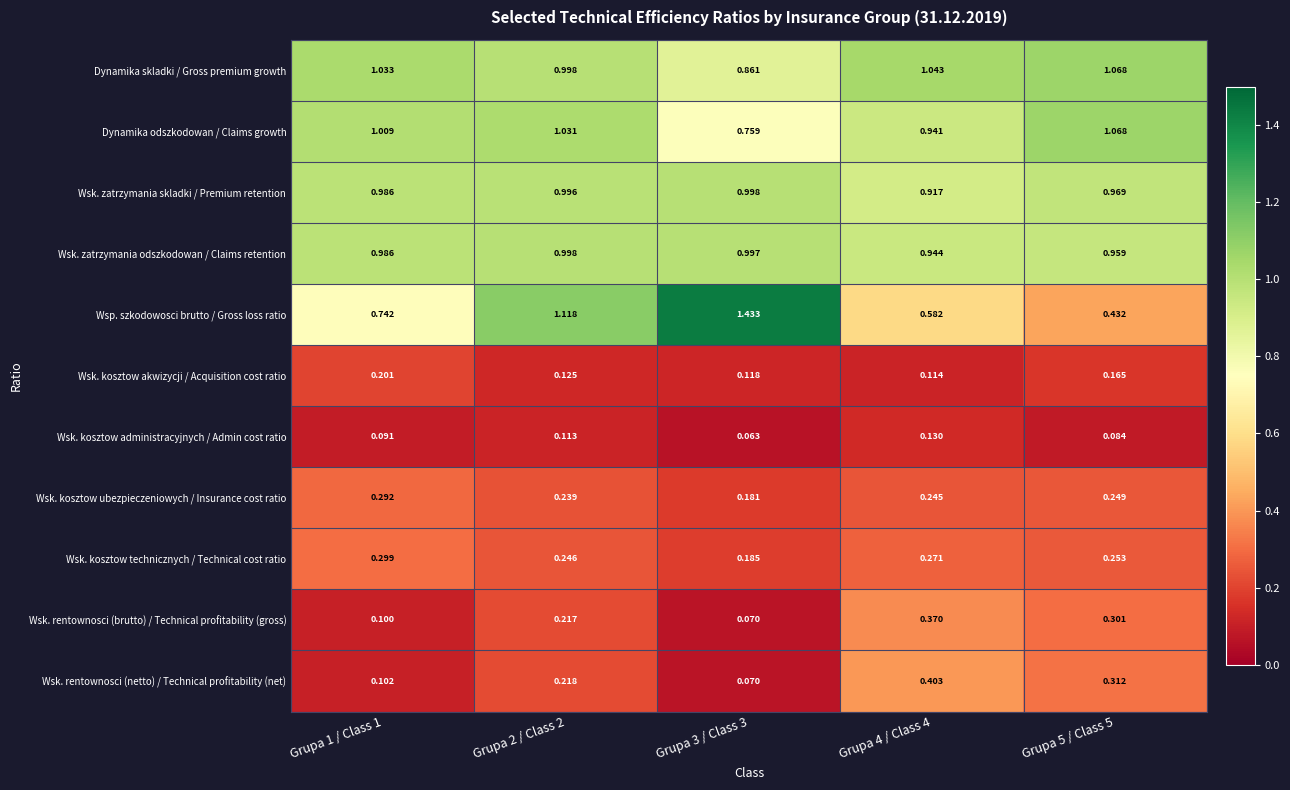

Which series has the largest total across all categories?

Dynamika skladki / Gross premium growth